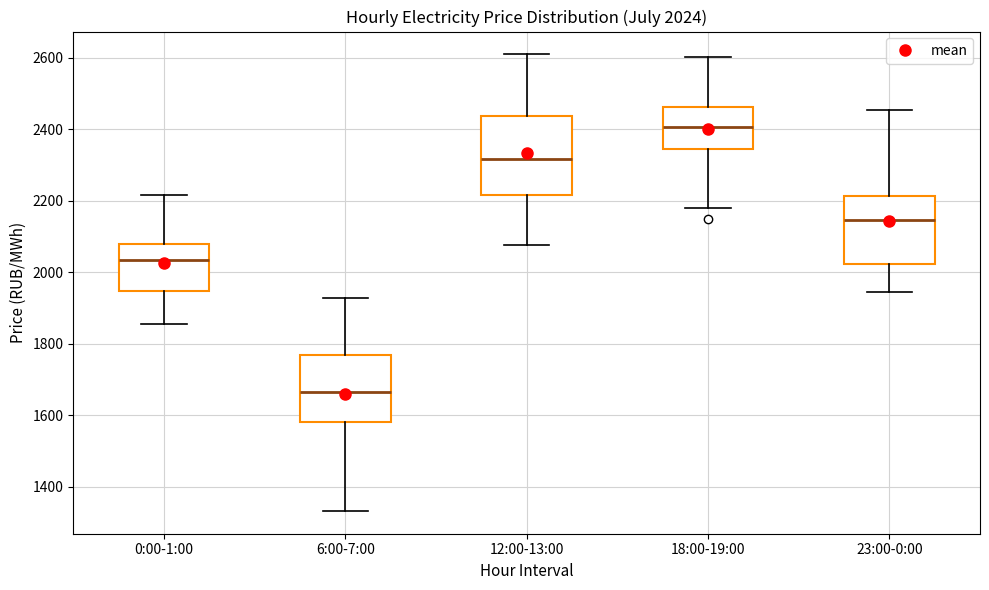

Which box has the highest median line?

18:00-19:00